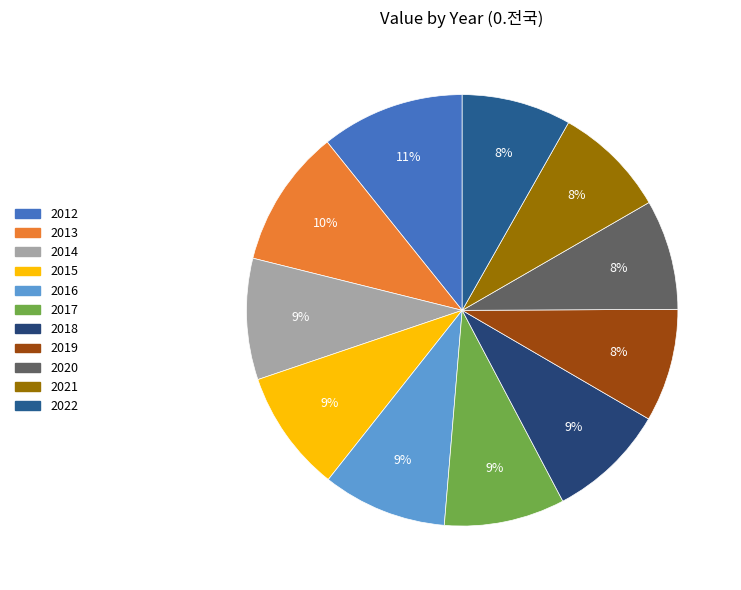

How many segments does this pie chart have?

11